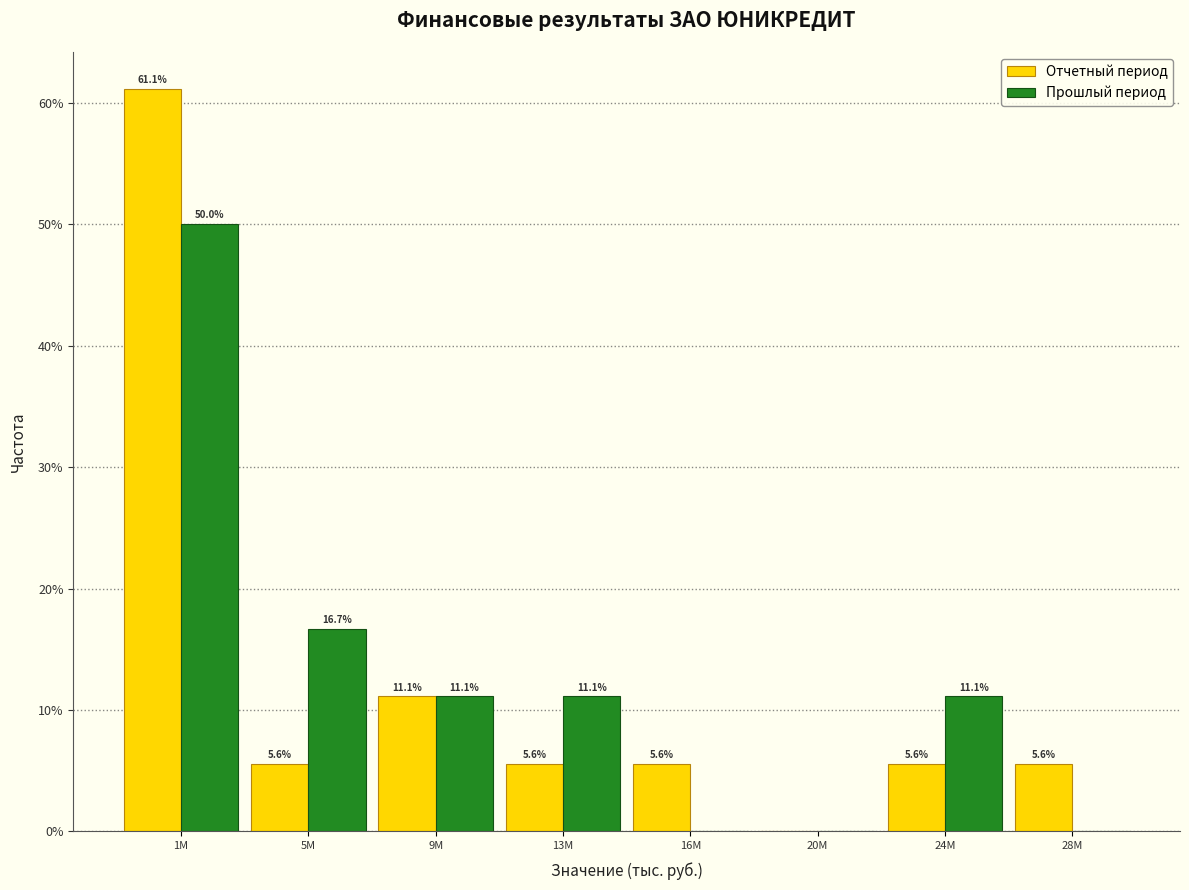

Reading left to right, list all the values displayed in this chart.

Отчетный период: 1M=61.1	5M=5.6	9M=11.1	13M=5.6	16M=5.6	20M=0.0	24M=5.6	28M=5.6
Прошлый период: 1M=50.0	5M=16.7	9M=11.1	13M=11.1	16M=0.0	20M=0.0	24M=11.1	28M=0.0